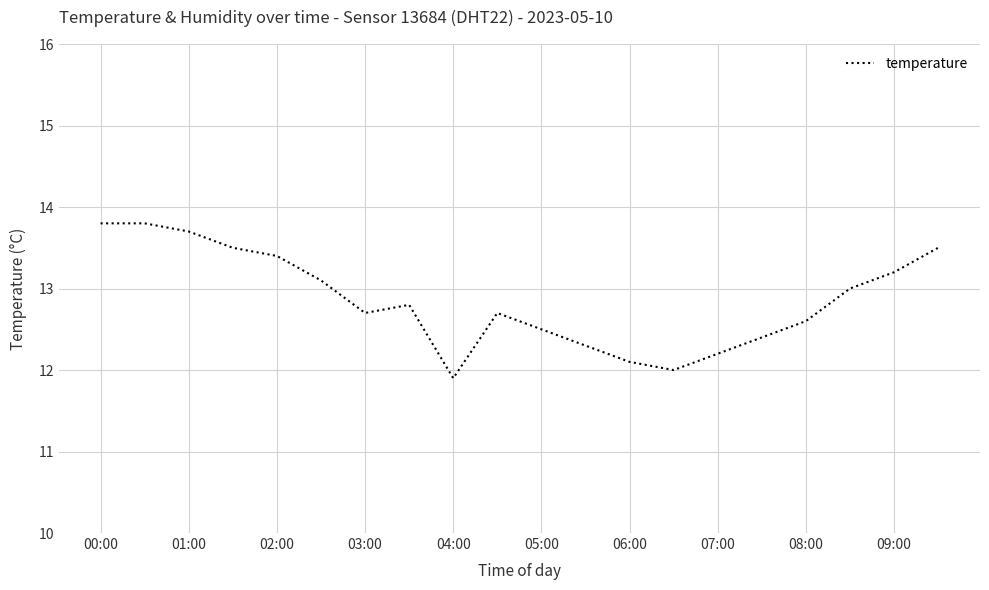

What is the minimum value shown in the chart?

11.9